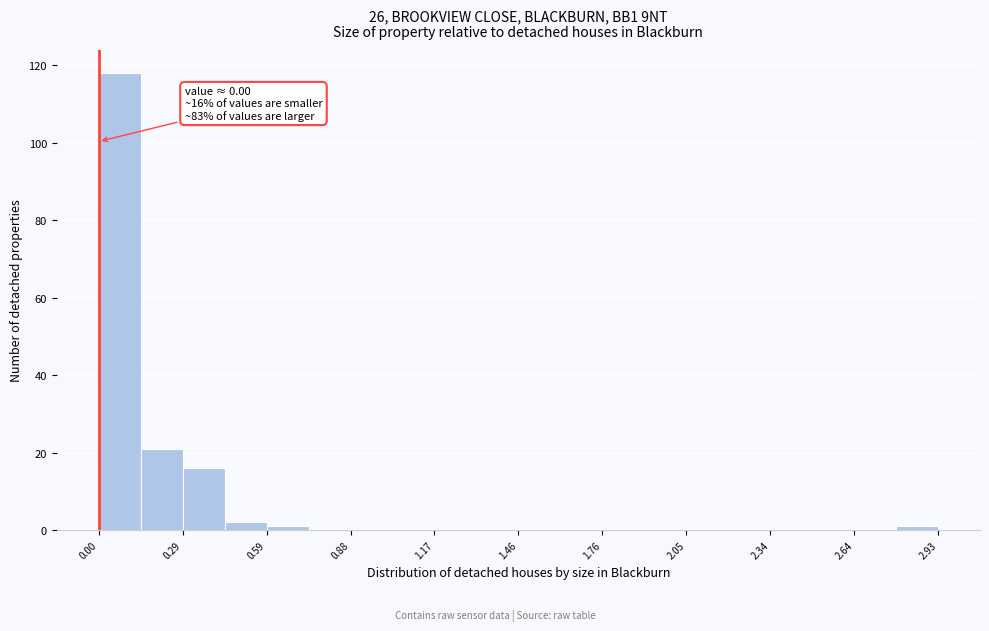

Around what value on the x-axis is the tallest bar? Give the approximate position of its centre, as read against the axis.

0.05